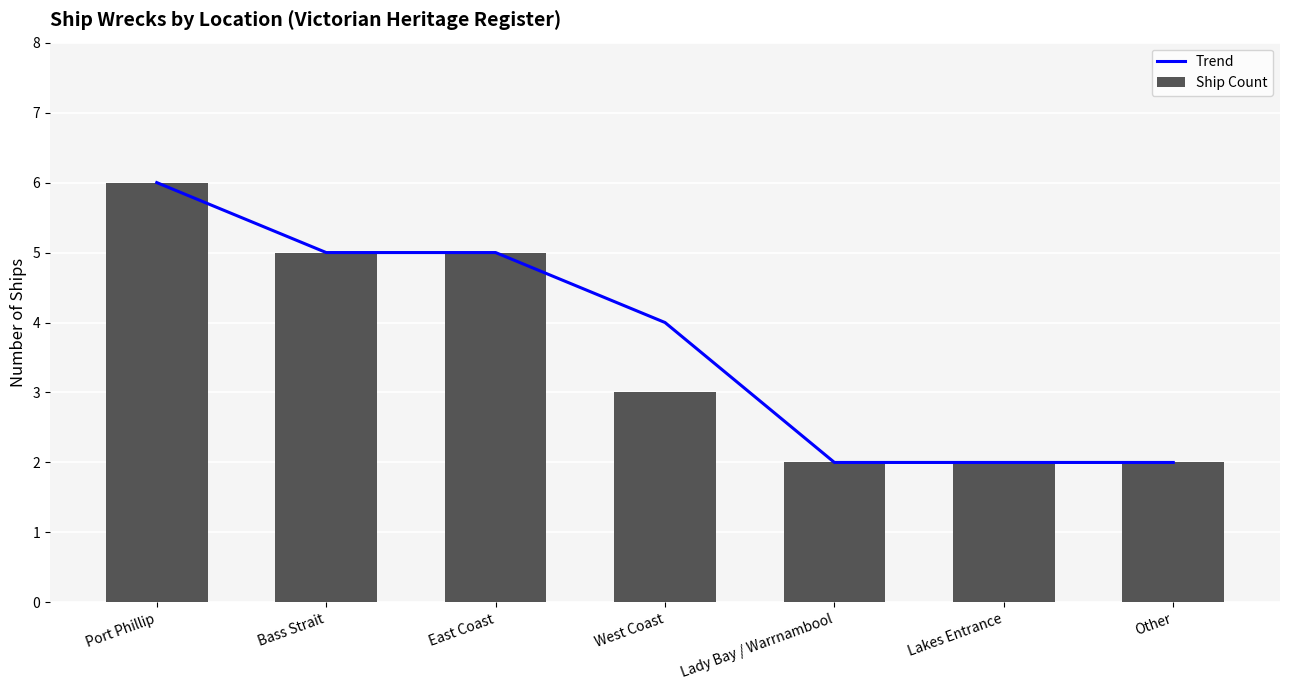

Reading right to left, list all the values displayed in this chart.

Trend: 2	2	2	4	5	5	6
Ship Count: 2	2	2	3	5	5	6